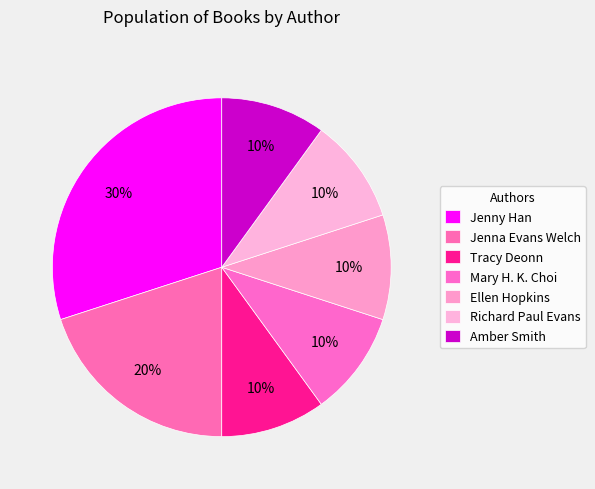

How many slices are in this pie chart?

7